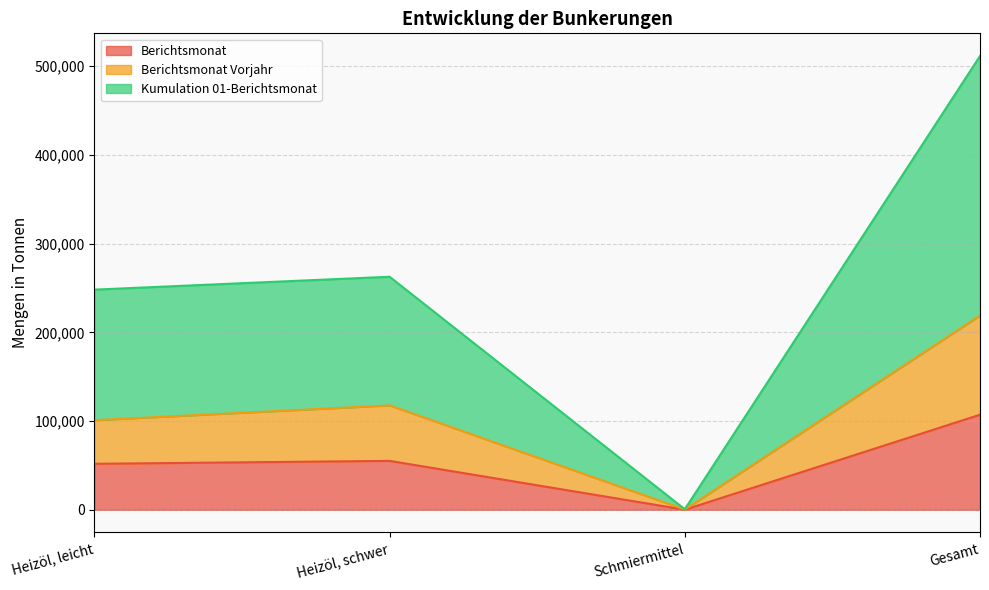

What are all the series names shown in the legend?

Berichtsmonat, Berichtsmonat Vorjahr, Kumulation 01-Berichtsmonat